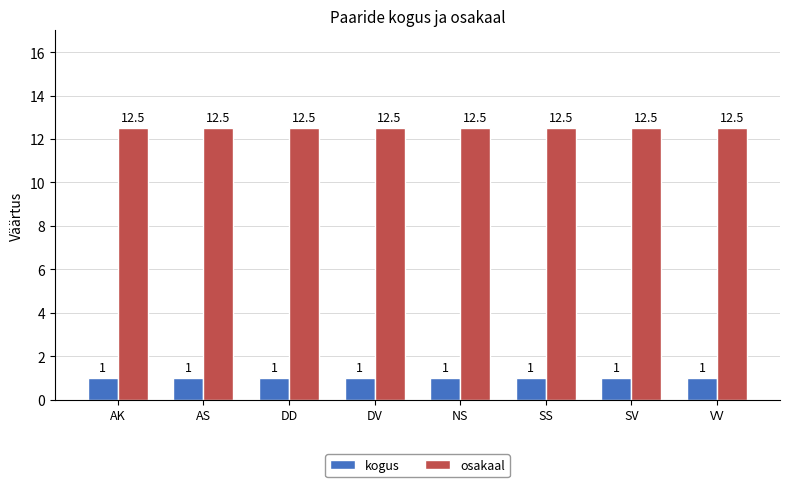

How many bars are there in total?

16